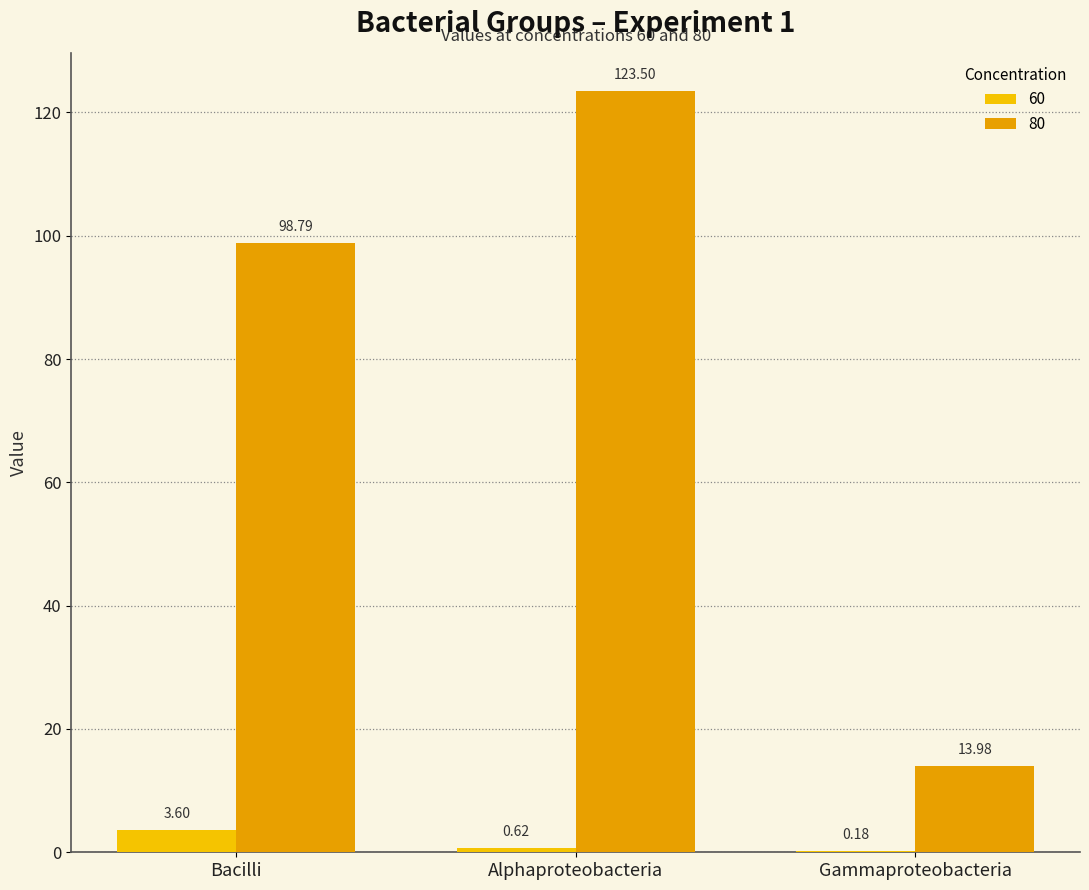

What is the label of the 2nd bar from the right?

Alphaproteobacteria